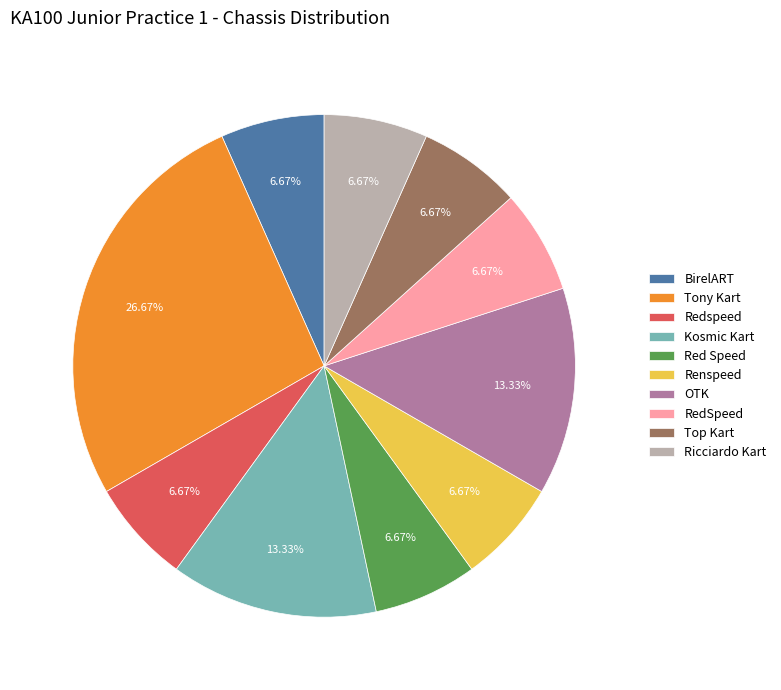

Does any single category account for the majority?

No